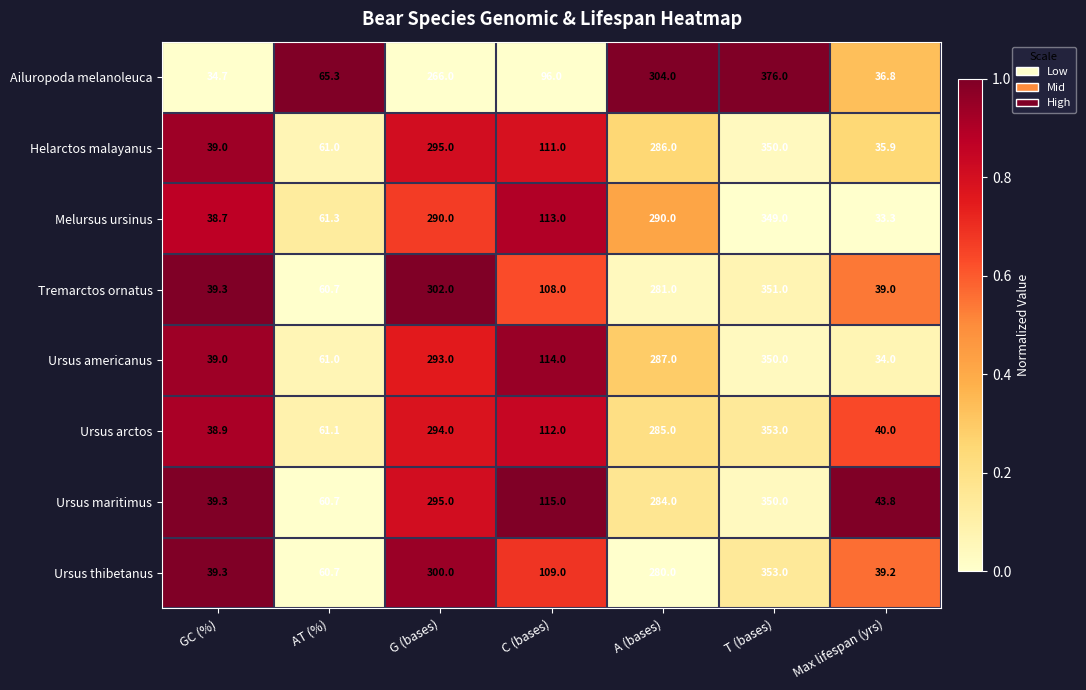

What is the total value across all series at GC (%)?

308.2